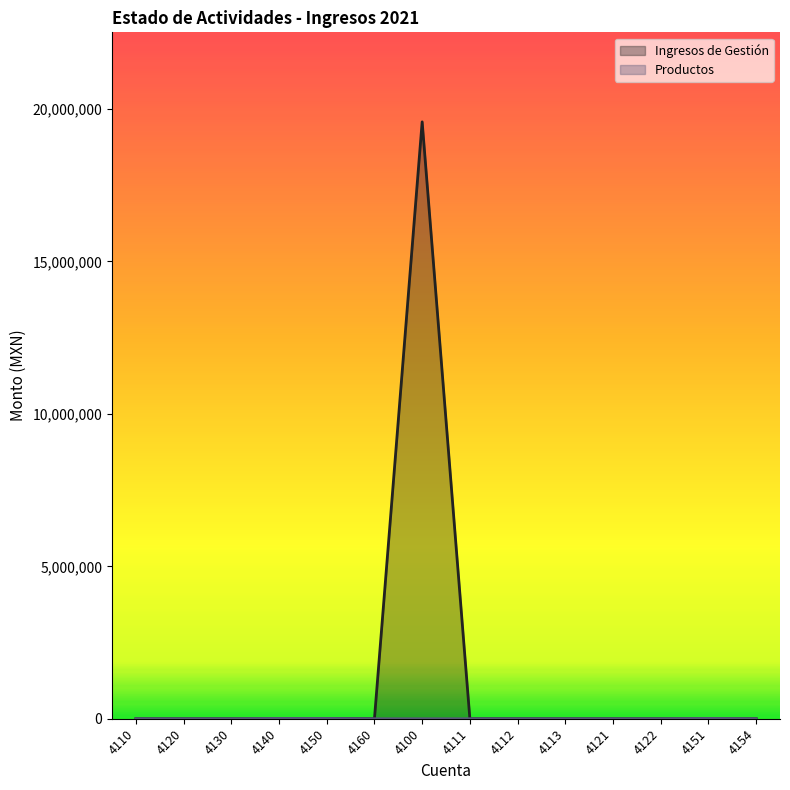

True or false: Ingresos de Gestión and Productos cross at least once.

False